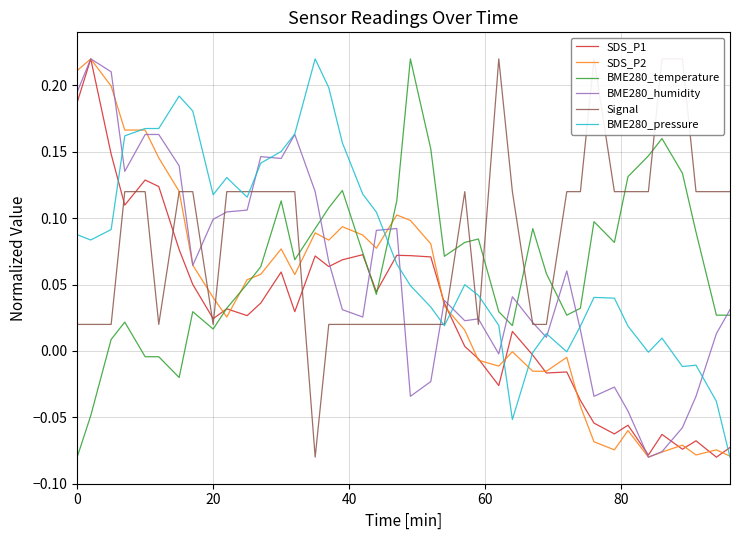

Does the chart display data point markers on the line(s)?

No